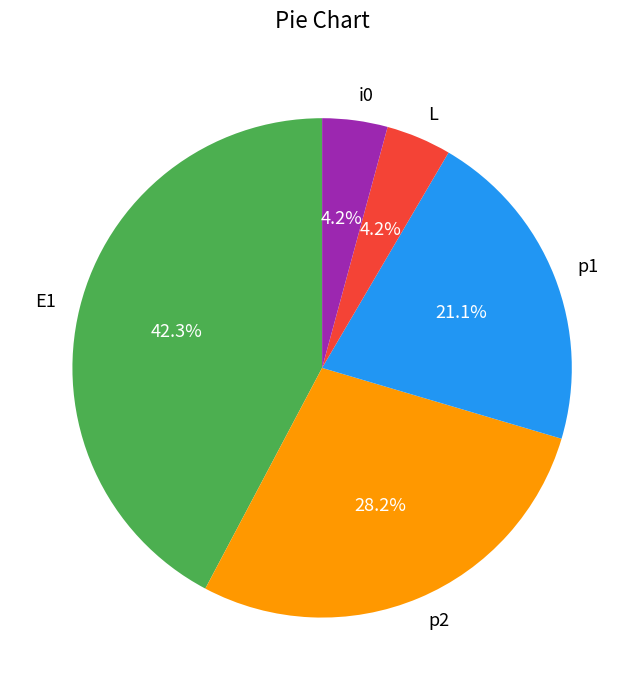

To the nearest percent, what is the difference between the largest and smallest slice percentages?

38%